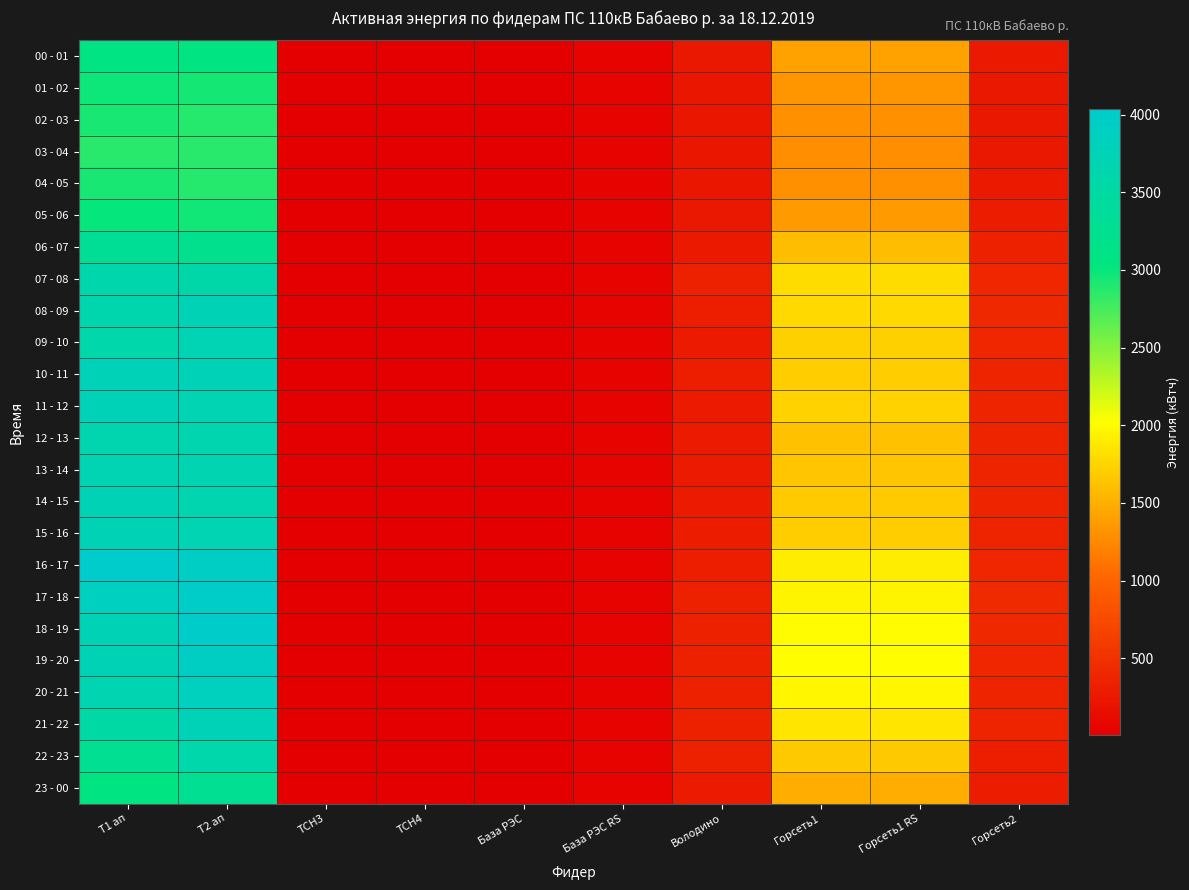

Between Горсеть1 RS and Горсеть2, which series saw the biggest shift?

19 - 20